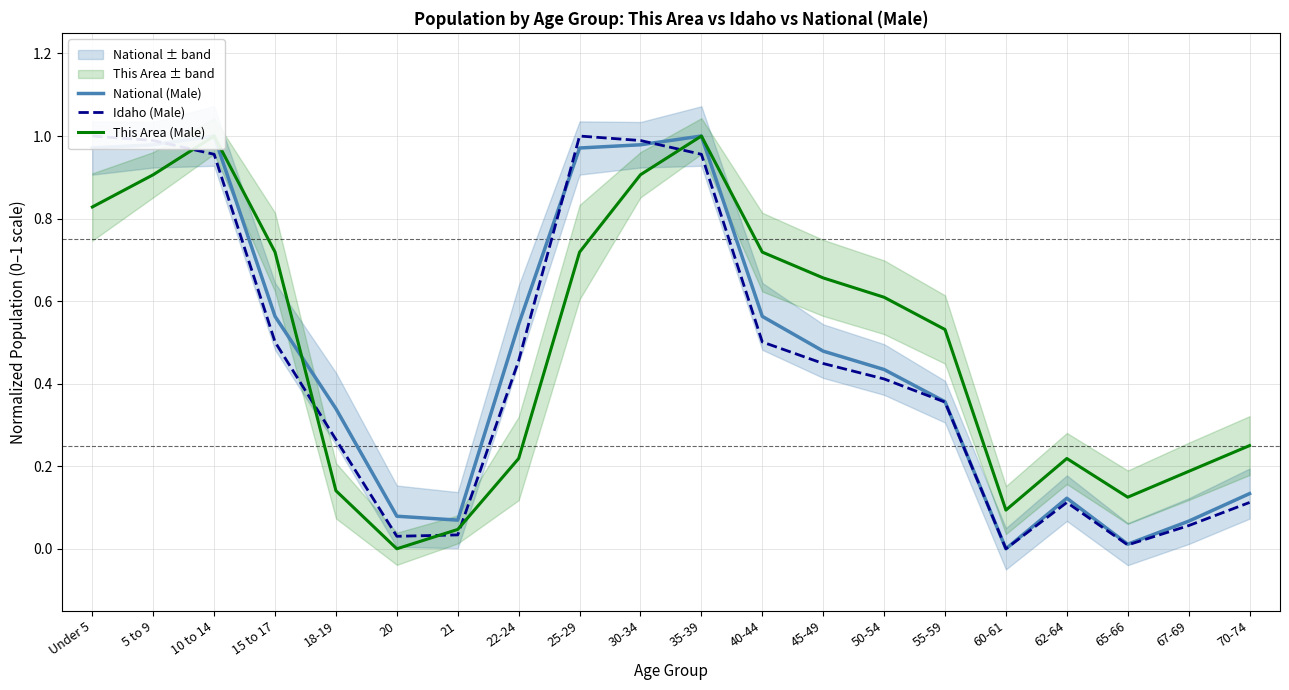

What is the difference between the National (Male) values at 21 and 15 to 17?

0.5